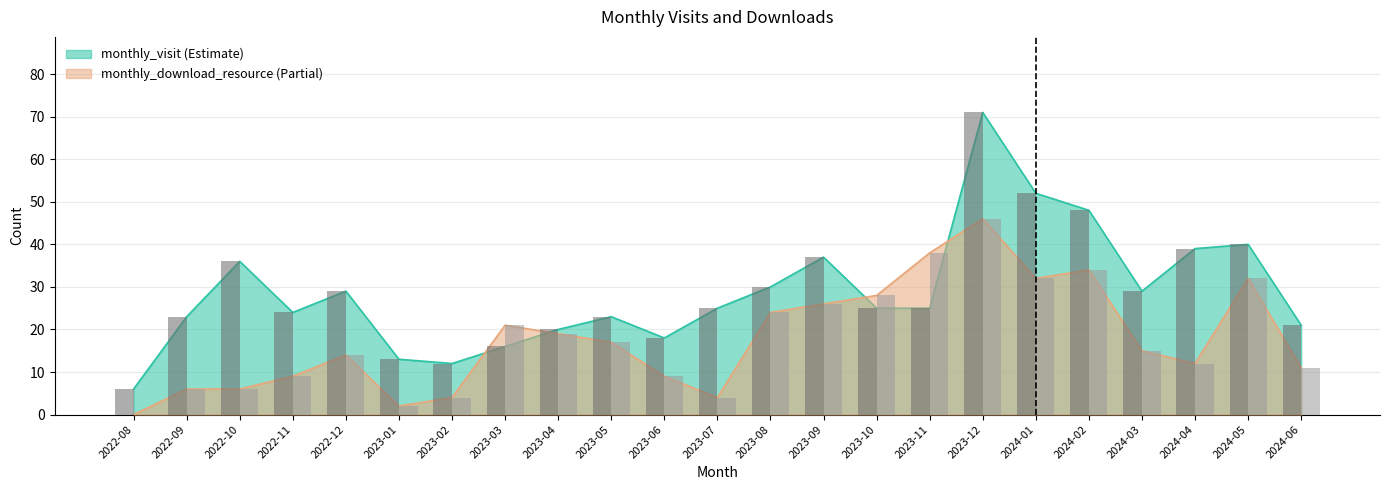

The value of monthly_download_resource at 2022-10 is 6. True or false?

True